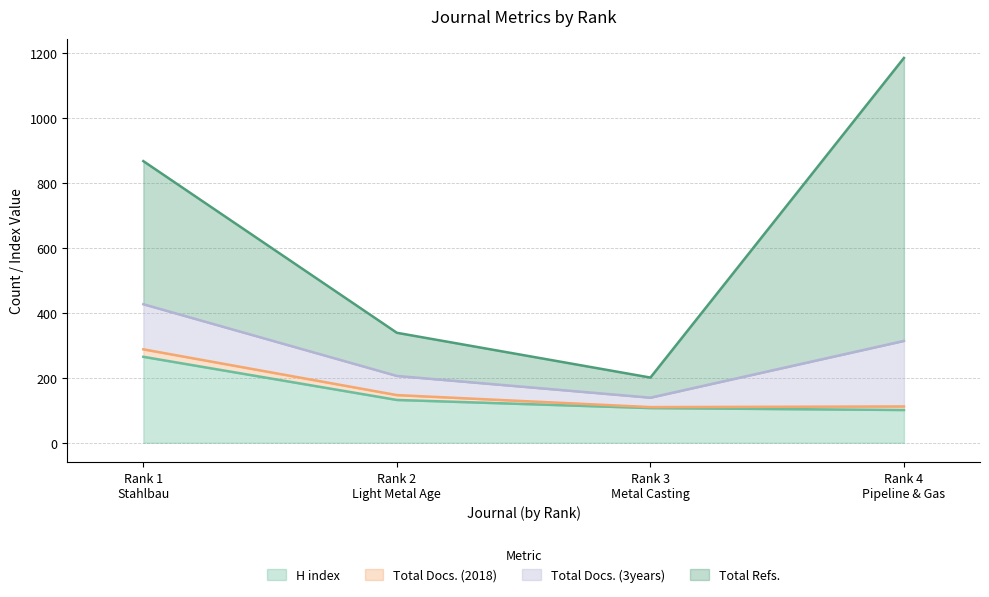

What are all the series names shown in the legend?

H index, Total Docs. (2018), Total Docs. (3years), Total Refs.